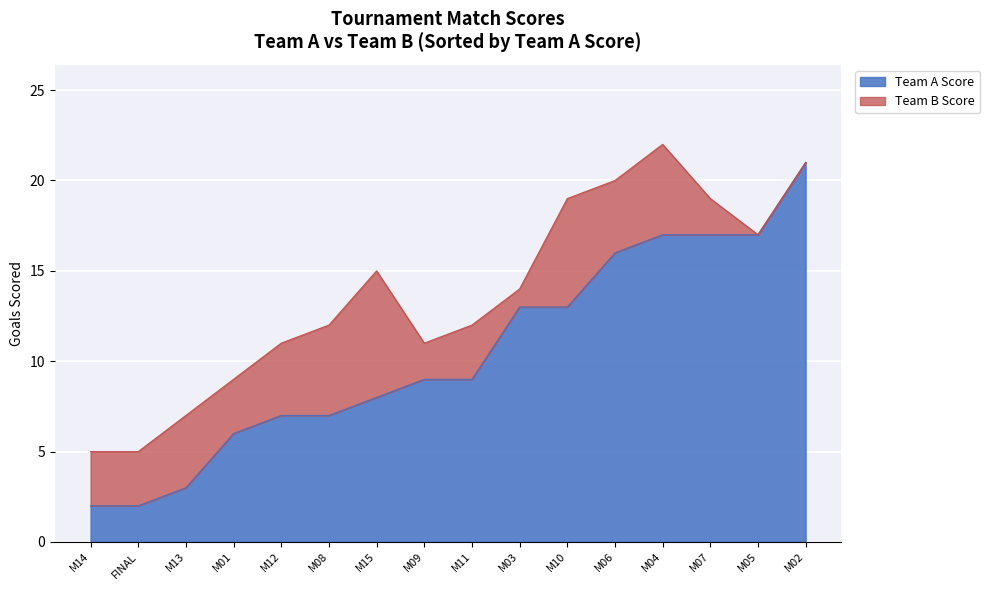

At M15, list the series in order from largest to smallest.

Team A Score, Team B Score